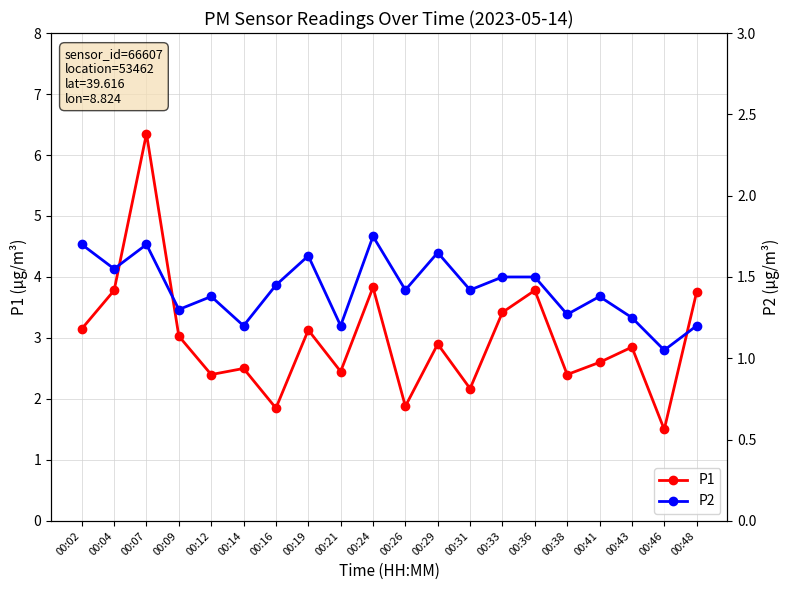

What is the difference between the P2 values at 00:14 and 00:29?

0.4